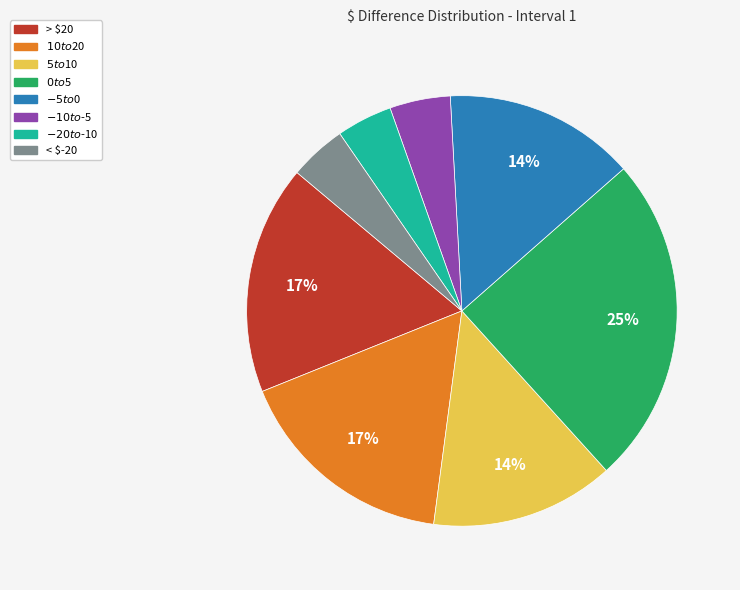

To the nearest percent, what percentage of the pie is $-10 to $-5?

5%